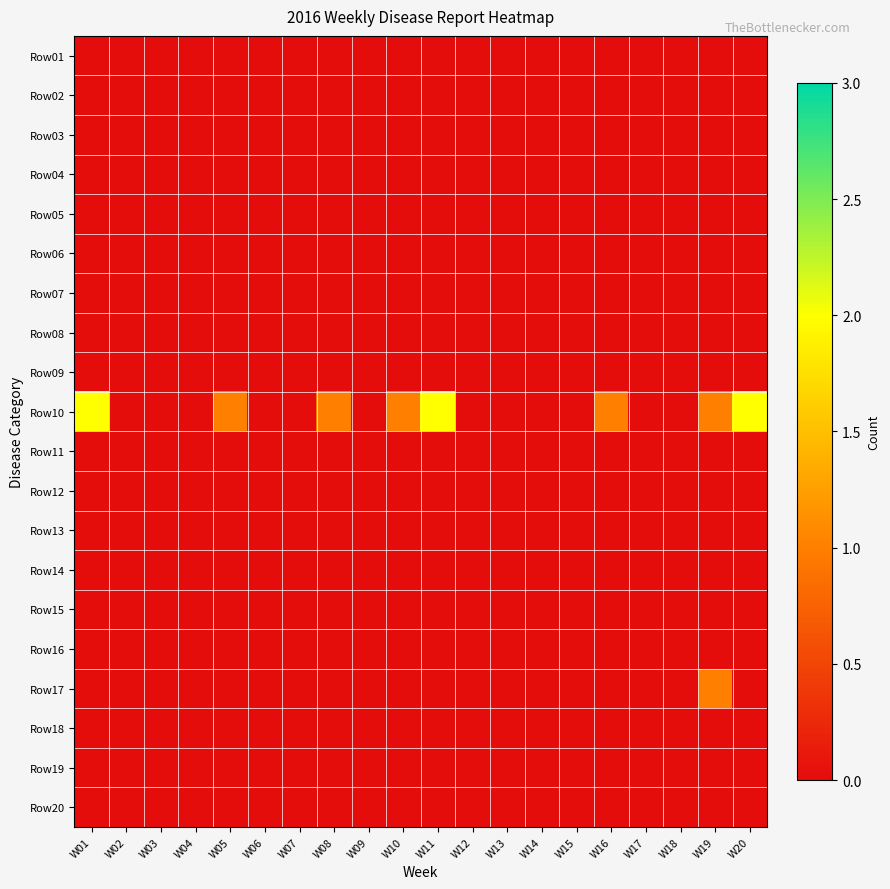

Reading left to right, list all the values displayed in this chart.

Row01: W01=0	W02=0	W03=0	W04=0	W05=0	W06=0	W07=0	W08=0	W09=0	W10=0	W11=0	W12=0	W13=0	W14=0	W15=0	W16=0	W17=0	W18=0	W19=0	W20=0
Row02: W01=0	W02=0	W03=0	W04=0	W05=0	W06=0	W07=0	W08=0	W09=0	W10=0	W11=0	W12=0	W13=0	W14=0	W15=0	W16=0	W17=0	W18=0	W19=0	W20=0
Row03: W01=0	W02=0	W03=0	W04=0	W05=0	W06=0	W07=0	W08=0	W09=0	W10=0	W11=0	W12=0	W13=0	W14=0	W15=0	W16=0	W17=0	W18=0	W19=0	W20=0
Row04: W01=0	W02=0	W03=0	W04=0	W05=0	W06=0	W07=0	W08=0	W09=0	W10=0	W11=0	W12=0	W13=0	W14=0	W15=0	W16=0	W17=0	W18=0	W19=0	W20=0
Row05: W01=0	W02=0	W03=0	W04=0	W05=0	W06=0	W07=0	W08=0	W09=0	W10=0	W11=0	W12=0	W13=0	W14=0	W15=0	W16=0	W17=0	W18=0	W19=0	W20=0
Row06: W01=0	W02=0	W03=0	W04=0	W05=0	W06=0	W07=0	W08=0	W09=0	W10=0	W11=0	W12=0	W13=0	W14=0	W15=0	W16=0	W17=0	W18=0	W19=0	W20=0
Row07: W01=0	W02=0	W03=0	W04=0	W05=0	W06=0	W07=0	W08=0	W09=0	W10=0	W11=0	W12=0	W13=0	W14=0	W15=0	W16=0	W17=0	W18=0	W19=0	W20=0
Row08: W01=0	W02=0	W03=0	W04=0	W05=0	W06=0	W07=0	W08=0	W09=0	W10=0	W11=0	W12=0	W13=0	W14=0	W15=0	W16=0	W17=0	W18=0	W19=0	W20=0
Row09: W01=0	W02=0	W03=0	W04=0	W05=0	W06=0	W07=0	W08=0	W09=0	W10=0	W11=0	W12=0	W13=0	W14=0	W15=0	W16=0	W17=0	W18=0	W19=0	W20=0
Row10: W01=2	W02=0	W03=0	W04=0	W05=1	W06=0	W07=0	W08=1	W09=0	W10=1	W11=2	W12=0	W13=0	W14=0	W15=0	W16=1	W17=0	W18=0	W19=1	W20=2
Row11: W01=0	W02=0	W03=0	W04=0	W05=0	W06=0	W07=0	W08=0	W09=0	W10=0	W11=0	W12=0	W13=0	W14=0	W15=0	W16=0	W17=0	W18=0	W19=0	W20=0
Row12: W01=0	W02=0	W03=0	W04=0	W05=0	W06=0	W07=0	W08=0	W09=0	W10=0	W11=0	W12=0	W13=0	W14=0	W15=0	W16=0	W17=0	W18=0	W19=0	W20=0
Row13: W01=0	W02=0	W03=0	W04=0	W05=0	W06=0	W07=0	W08=0	W09=0	W10=0	W11=0	W12=0	W13=0	W14=0	W15=0	W16=0	W17=0	W18=0	W19=0	W20=0
Row14: W01=0	W02=0	W03=0	W04=0	W05=0	W06=0	W07=0	W08=0	W09=0	W10=0	W11=0	W12=0	W13=0	W14=0	W15=0	W16=0	W17=0	W18=0	W19=0	W20=0
Row15: W01=0	W02=0	W03=0	W04=0	W05=0	W06=0	W07=0	W08=0	W09=0	W10=0	W11=0	W12=0	W13=0	W14=0	W15=0	W16=0	W17=0	W18=0	W19=0	W20=0
Row16: W01=0	W02=0	W03=0	W04=0	W05=0	W06=0	W07=0	W08=0	W09=0	W10=0	W11=0	W12=0	W13=0	W14=0	W15=0	W16=0	W17=0	W18=0	W19=0	W20=0
Row17: W01=0	W02=0	W03=0	W04=0	W05=0	W06=0	W07=0	W08=0	W09=0	W10=0	W11=0	W12=0	W13=0	W14=0	W15=0	W16=0	W17=0	W18=0	W19=1	W20=0
Row18: W01=0	W02=0	W03=0	W04=0	W05=0	W06=0	W07=0	W08=0	W09=0	W10=0	W11=0	W12=0	W13=0	W14=0	W15=0	W16=0	W17=0	W18=0	W19=0	W20=0
Row19: W01=0	W02=0	W03=0	W04=0	W05=0	W06=0	W07=0	W08=0	W09=0	W10=0	W11=0	W12=0	W13=0	W14=0	W15=0	W16=0	W17=0	W18=0	W19=0	W20=0
Row20: W01=0	W02=0	W03=0	W04=0	W05=0	W06=0	W07=0	W08=0	W09=0	W10=0	W11=0	W12=0	W13=0	W14=0	W15=0	W16=0	W17=0	W18=0	W19=0	W20=0